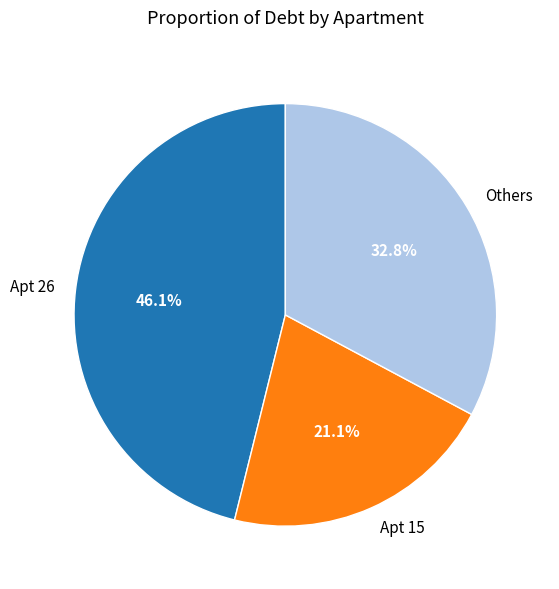

What is the total percentage of Apt 15 and Apt 26?

67.2%